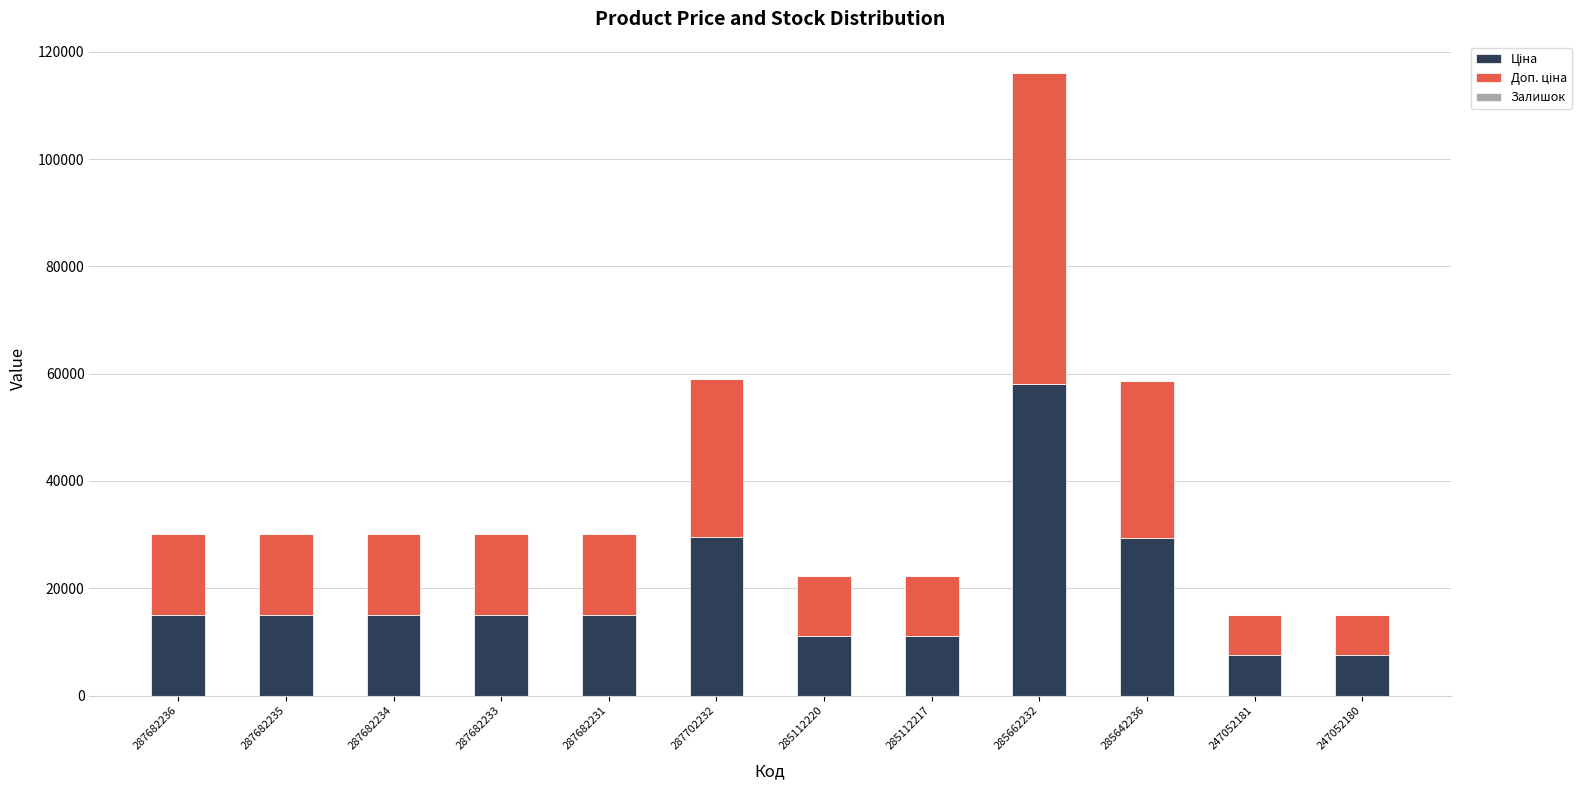

What position from the left is 287682236?

1